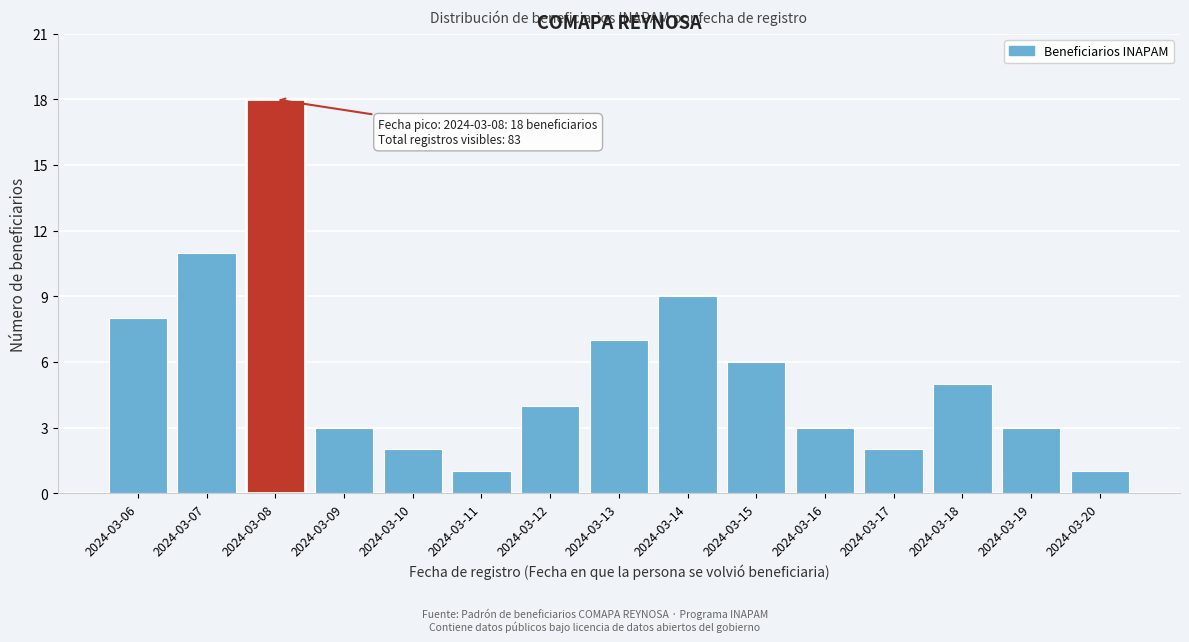

Reading left to right, extract all data points from this chart.

2024-03-06=8	2024-03-07=11	2024-03-08=18	2024-03-09=3	2024-03-10=2	2024-03-11=1	2024-03-12=4	2024-03-13=7	2024-03-14=9	2024-03-15=6	2024-03-16=3	2024-03-17=2	2024-03-18=5	2024-03-19=3	2024-03-20=1